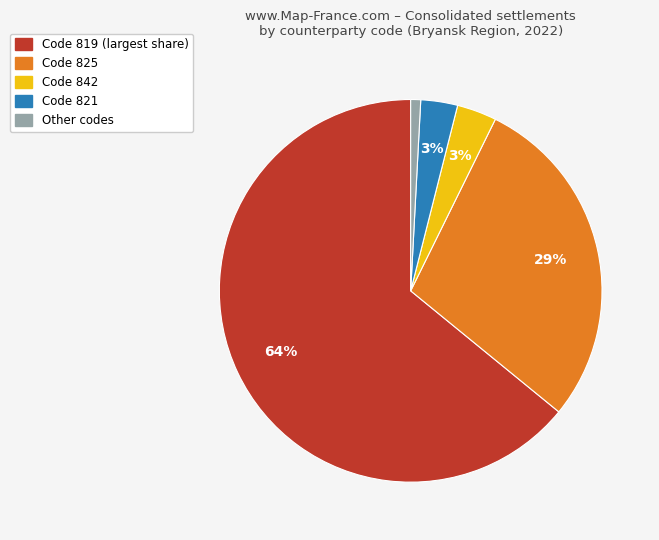

To the nearest percent, what is the average slice percentage?

20%